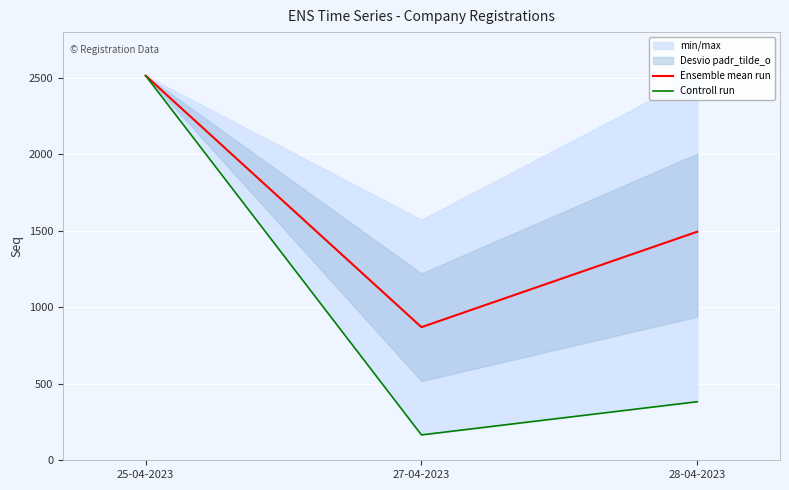

Rank the categories by Ensemble mean run value from lowest to highest.

27-04-2023, 28-04-2023, 25-04-2023